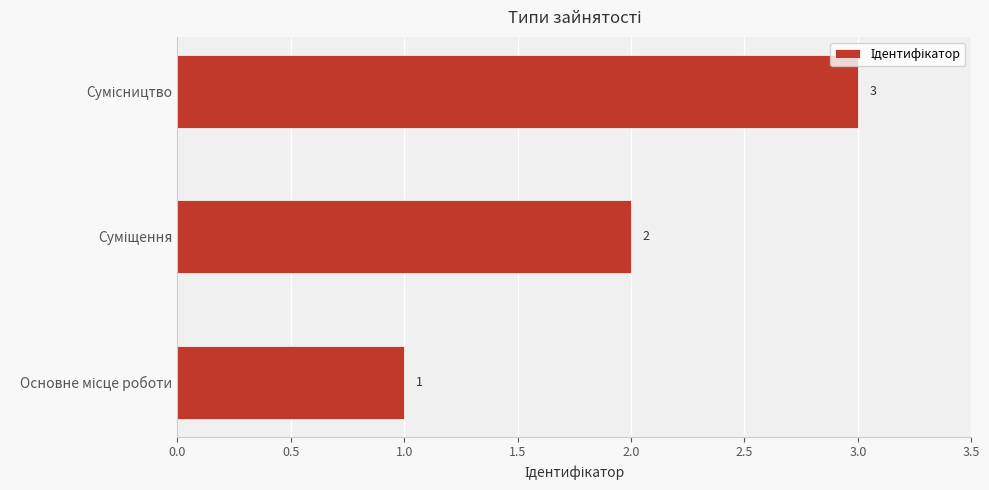

Count the values in the range 1 to 3.

3